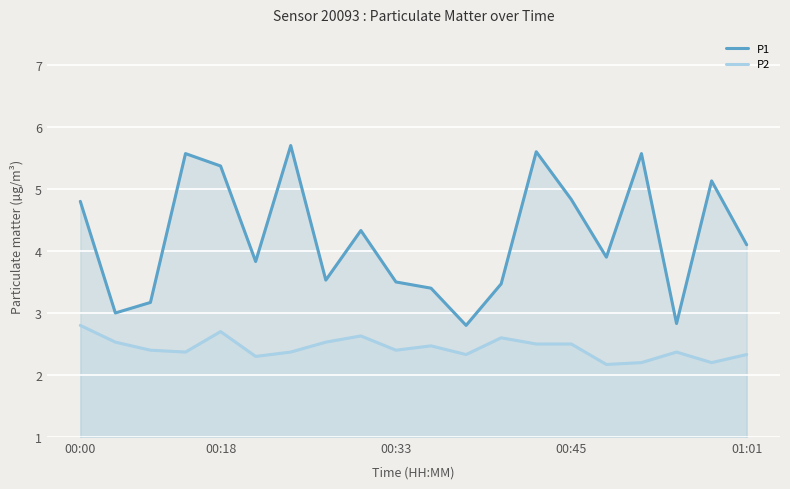

The P1 series shows 3.6 at 16. True or false?

False